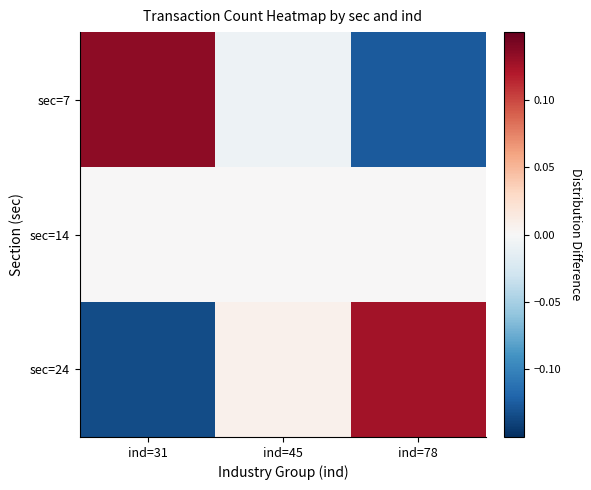

Which label corresponds to the smallest value in the chart?

ind=31